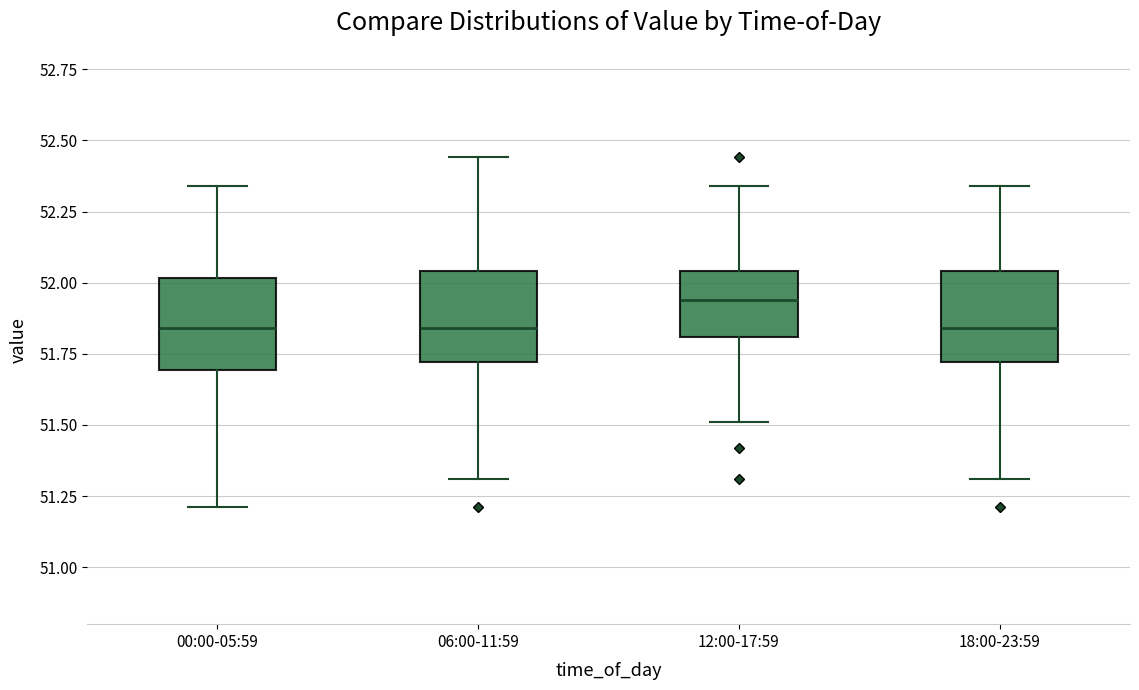

Where is the lower edge of the box for 18:00-23:59 on the y-axis? The values are not printed on the chart, so give them approximately, as read against the axis.

51.70